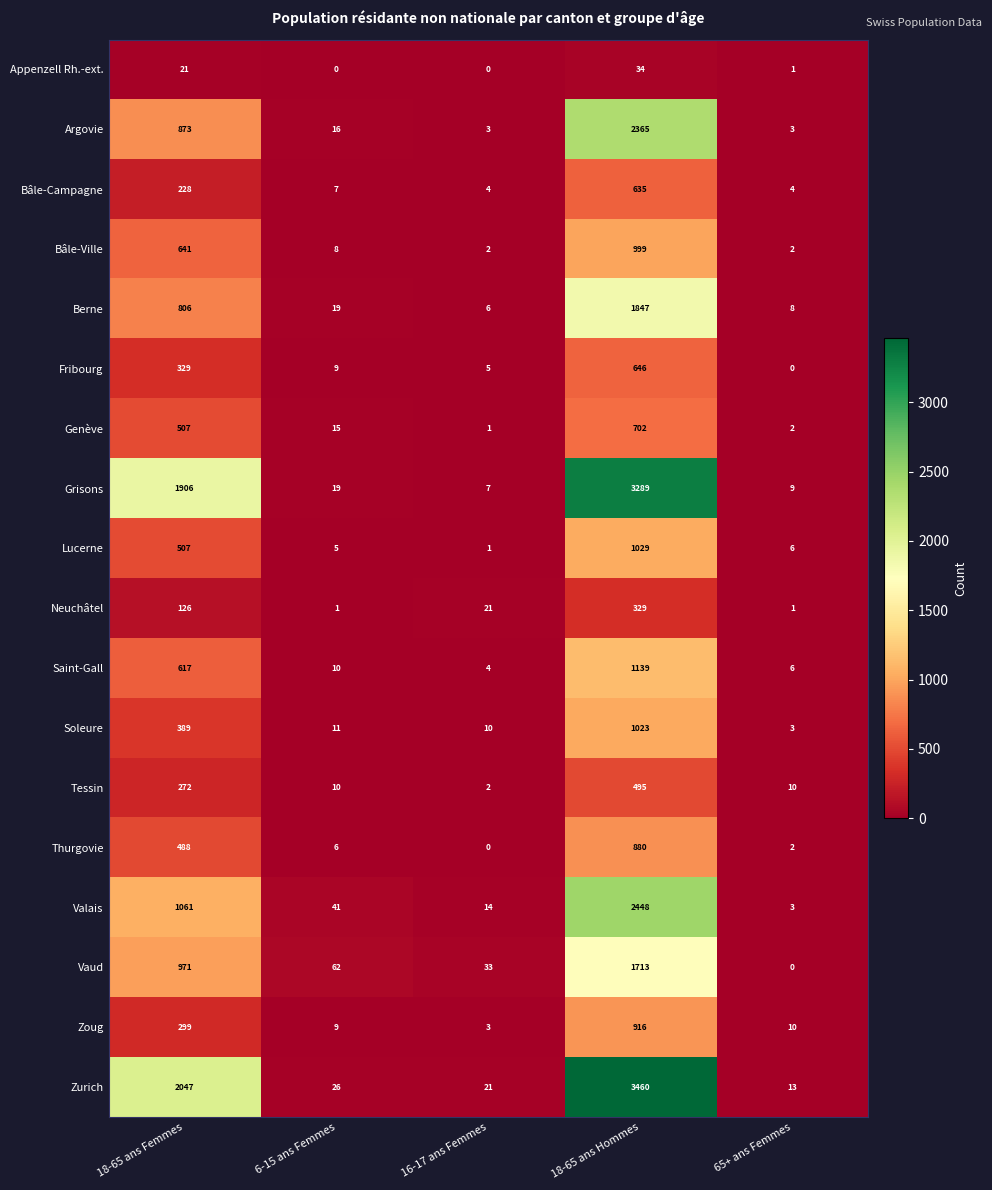

At which label is Saint-Gall closest to 571?

18-65 ans Femmes